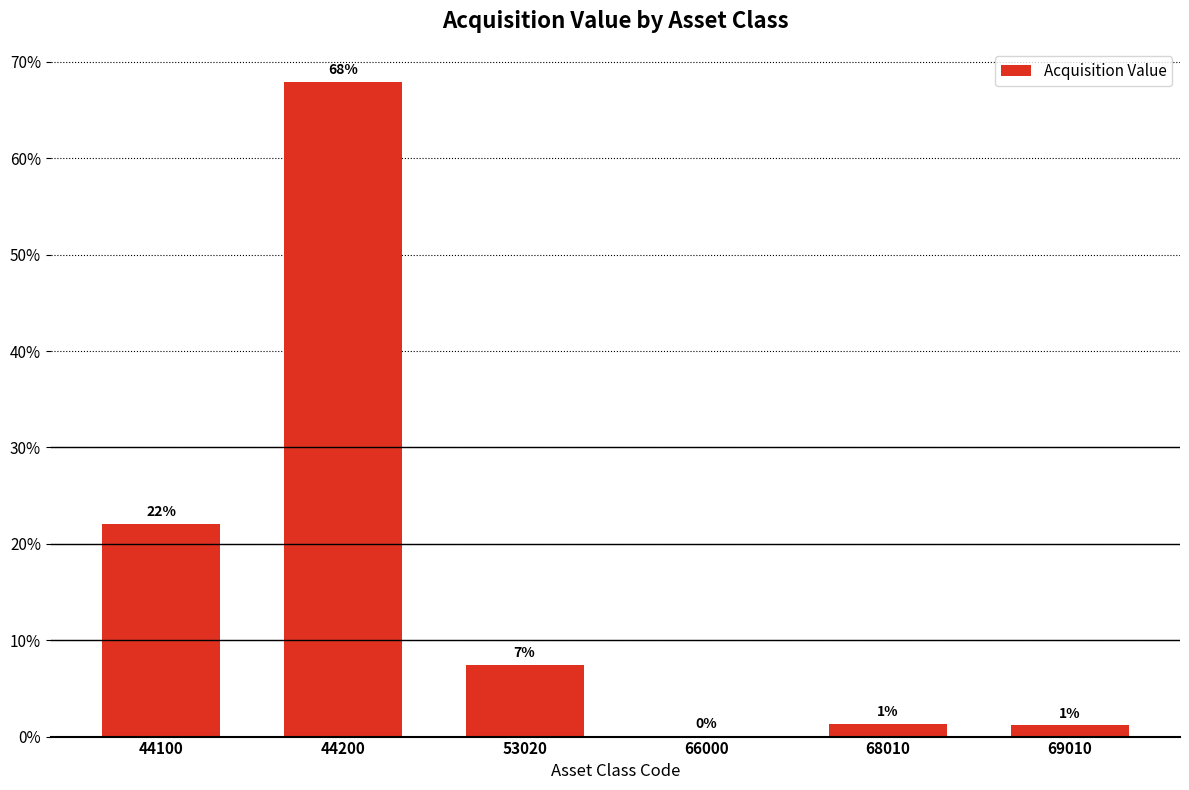

What is the greatest value displayed?

68.0